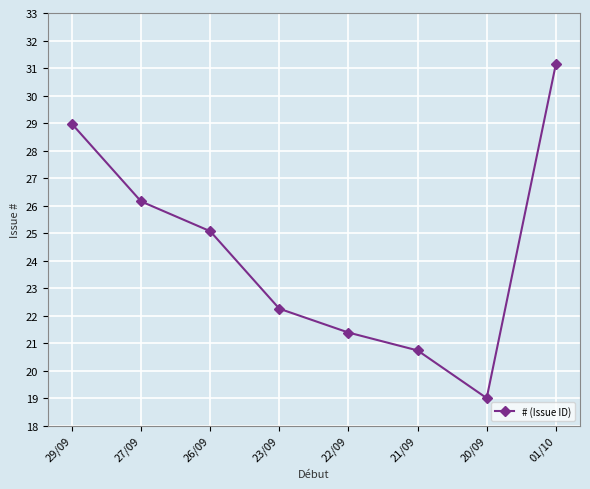

Approximately how many times larger is the value at 21/09 compared to 29/09?

0.7